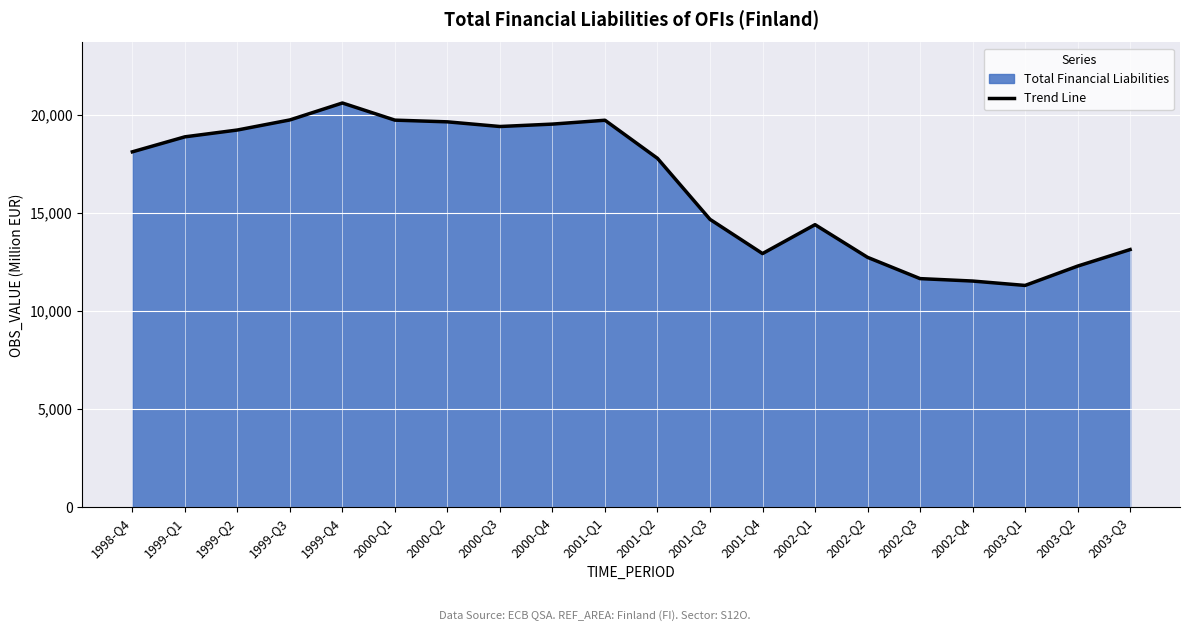

Reading left to right, transcribe all the data shown in this chart.

1998-Q4=18127	1999-Q1=18892	1999-Q2=19240	1999-Q3=19755	1999-Q4=20619	2000-Q1=19744	2000-Q2=19657	2000-Q3=19419	2000-Q4=19542	2001-Q1=19739	2001-Q2=17794	2001-Q3=14681	2001-Q4=12935	2002-Q1=14410	2002-Q2=12743	2002-Q3=11657	2002-Q4=11533	2003-Q1=11309	2003-Q2=12295	2003-Q3=13140